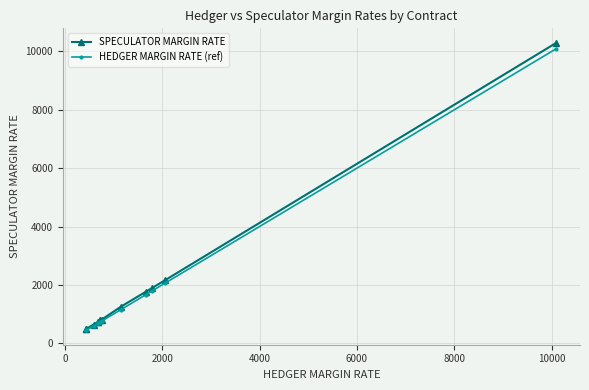

What is the value of the HEDGER MARGIN RATE (ref) point at the 1st from the left?

441